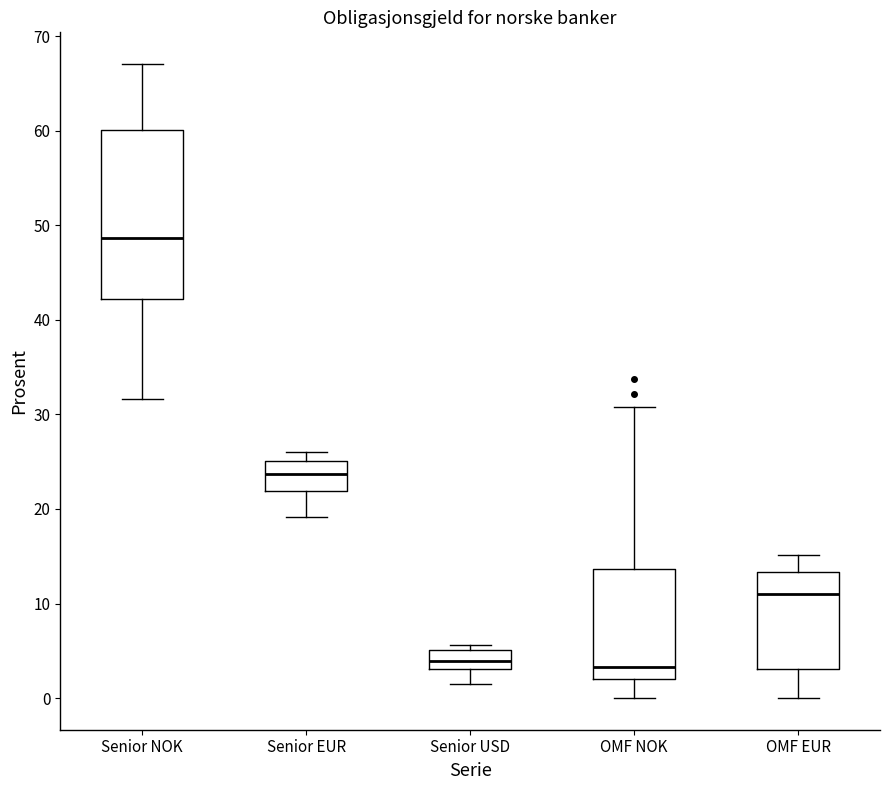

Reading left to right, read every box against the y-axis: the position of its median line, the range the box covers, and the ends of its whiskers. The values are not printed on the chart, so give them approximately, as read against the axis.

Senior NOK: median 49, box 42 to 60, whiskers 32 to 67
Senior EUR: median 24, box 22 to 25, whiskers 19 to 26
Senior USD: median 4, box 3 to 5, whiskers 1 to 6
OMF NOK: median 3, box 2 to 14, whiskers 0 to 31
OMF EUR: median 11, box 3 to 13, whiskers 0 to 15